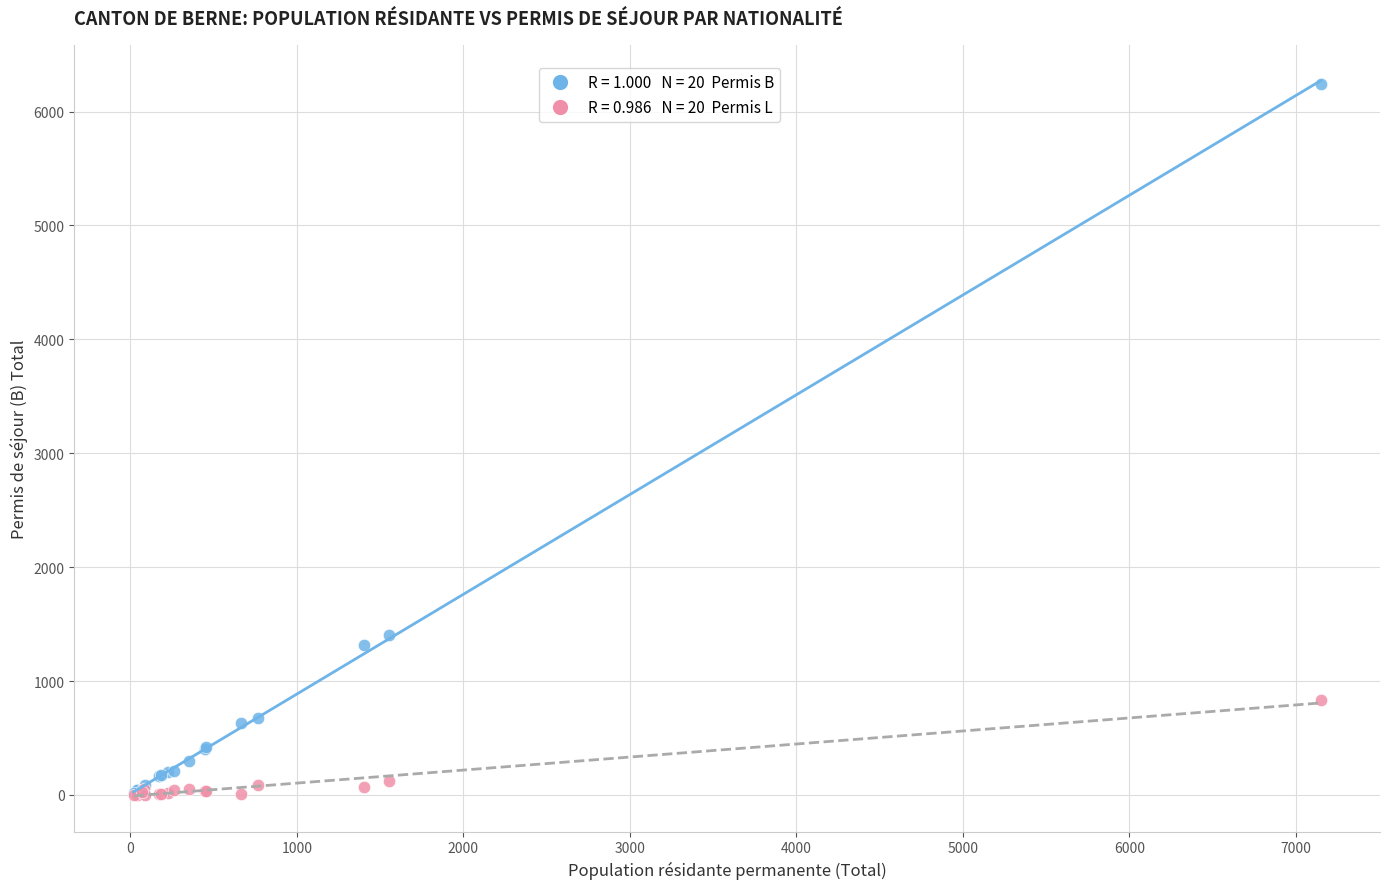

Across all series, what Y value is closest to 3123?

1407